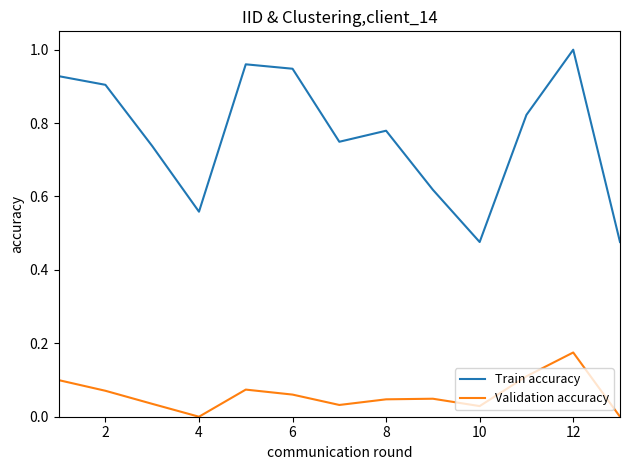

Which series has the largest total across all categories?

Train accuracy